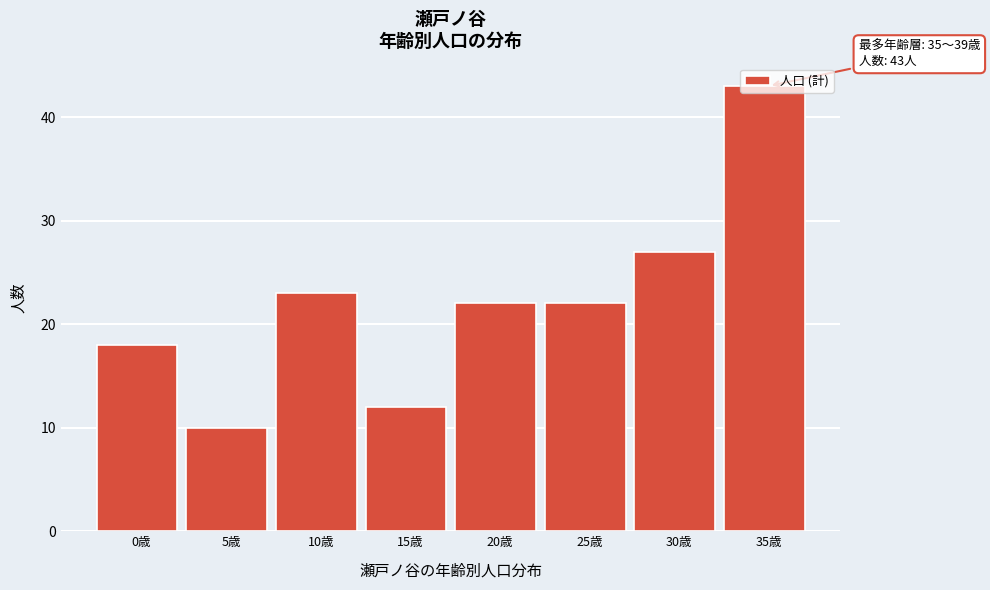

Between 10歳 and 15歳, which is larger?

10歳